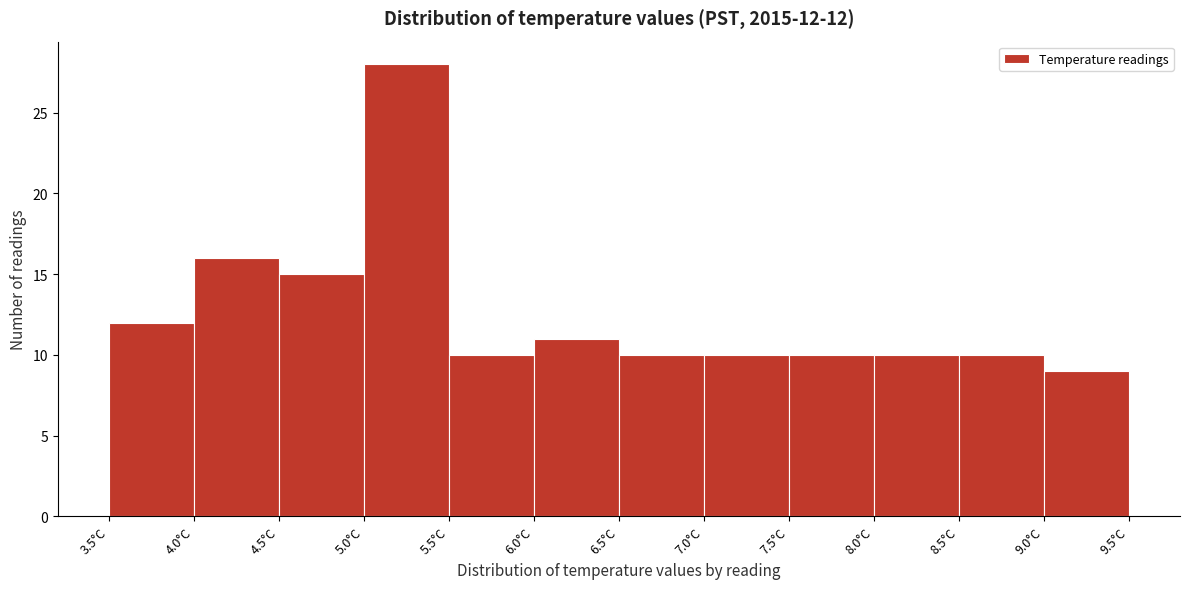

Which range on the x-axis has the tallest bar?

5.0 to 5.5